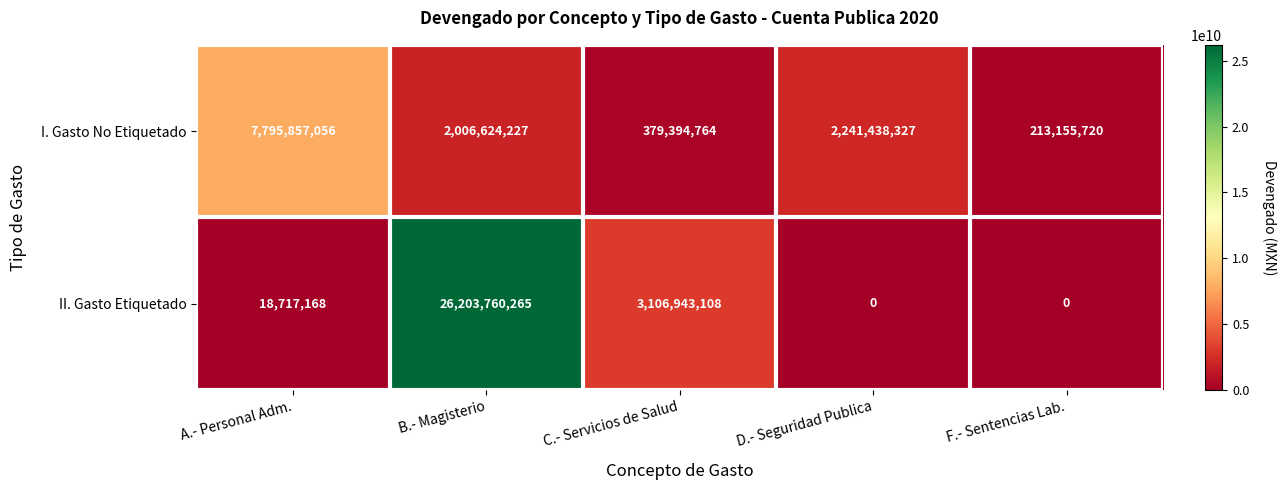

True or false: I. Gasto No Etiquetado has a value of 512404265 at B.- Magisterio.

False